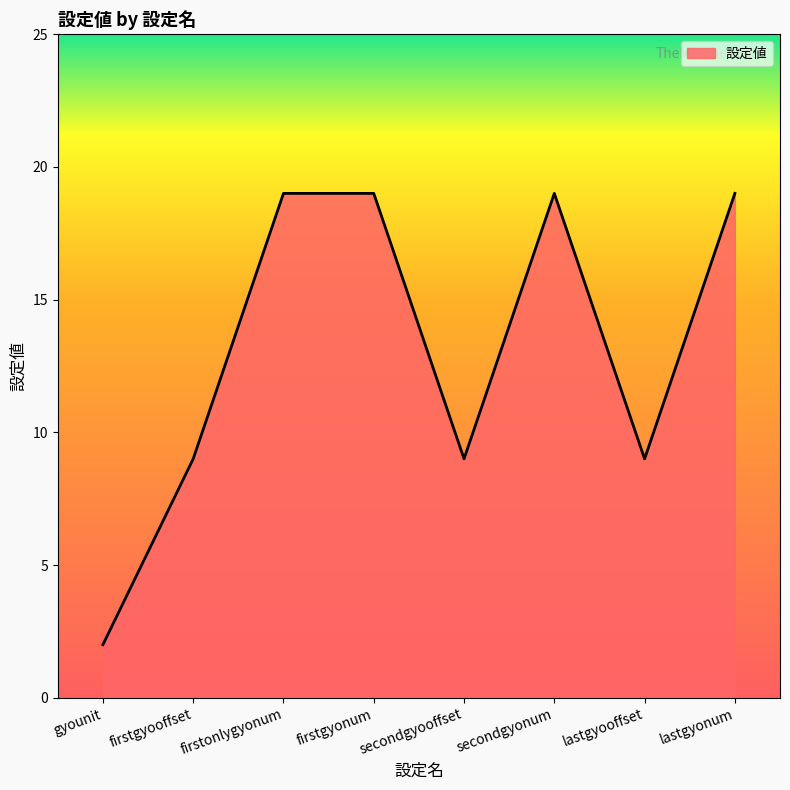

What is the ratio of the value at firstgyonum to the value at secondgyonum?

1.0